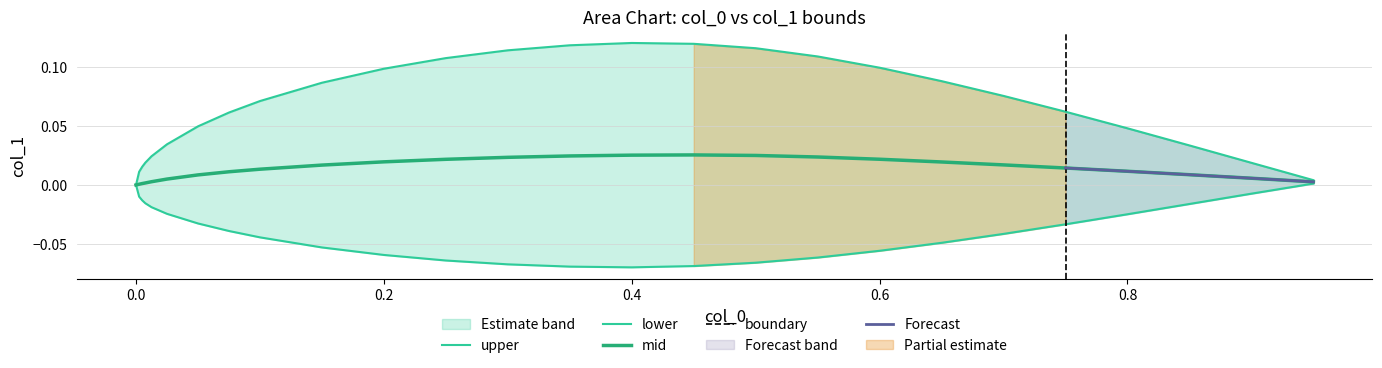

How many values in upper are above zero?

25